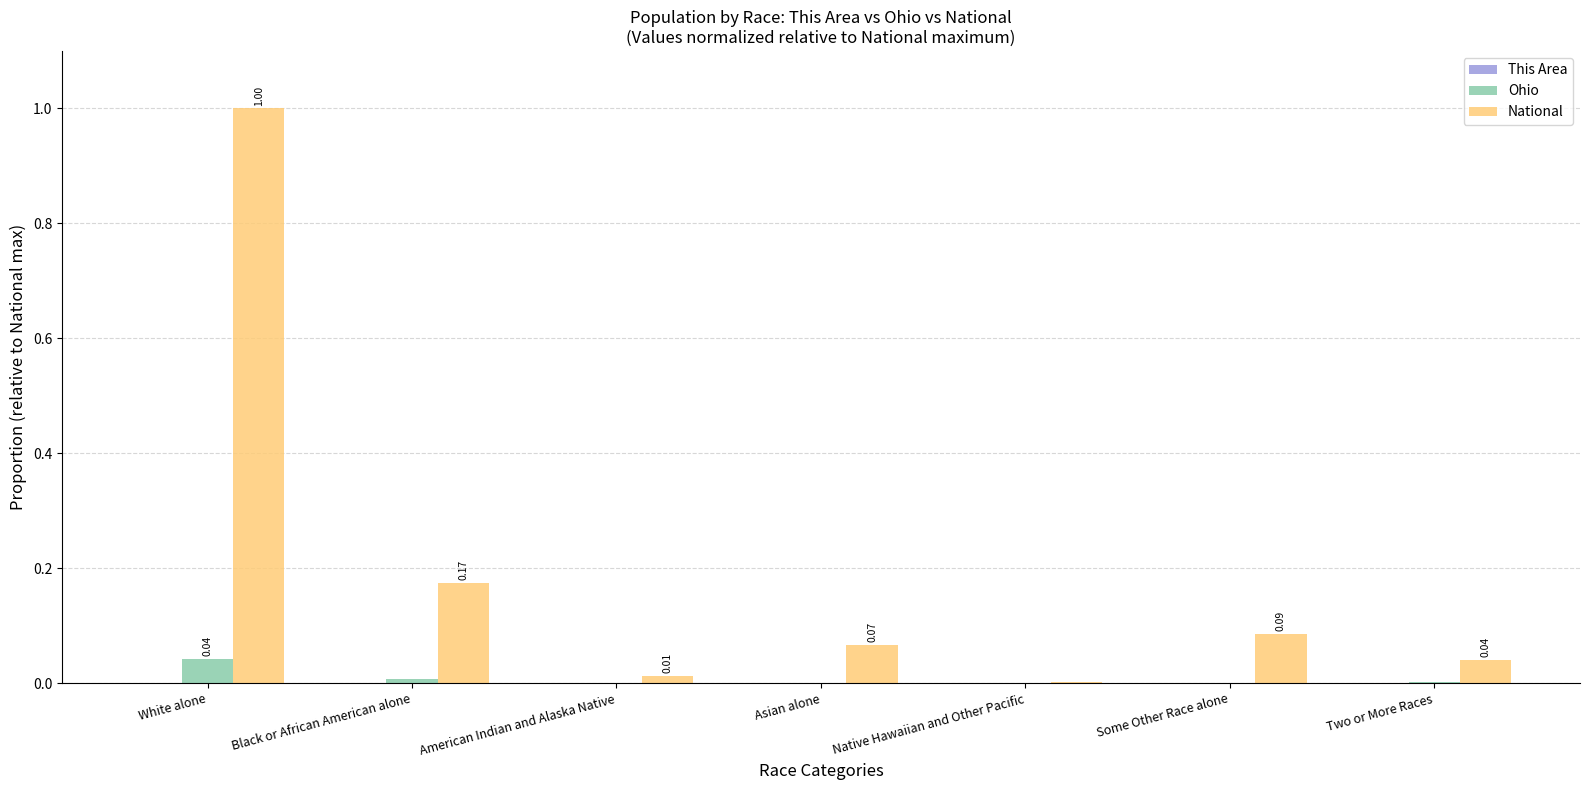

What is the greatest value displayed?

1.0